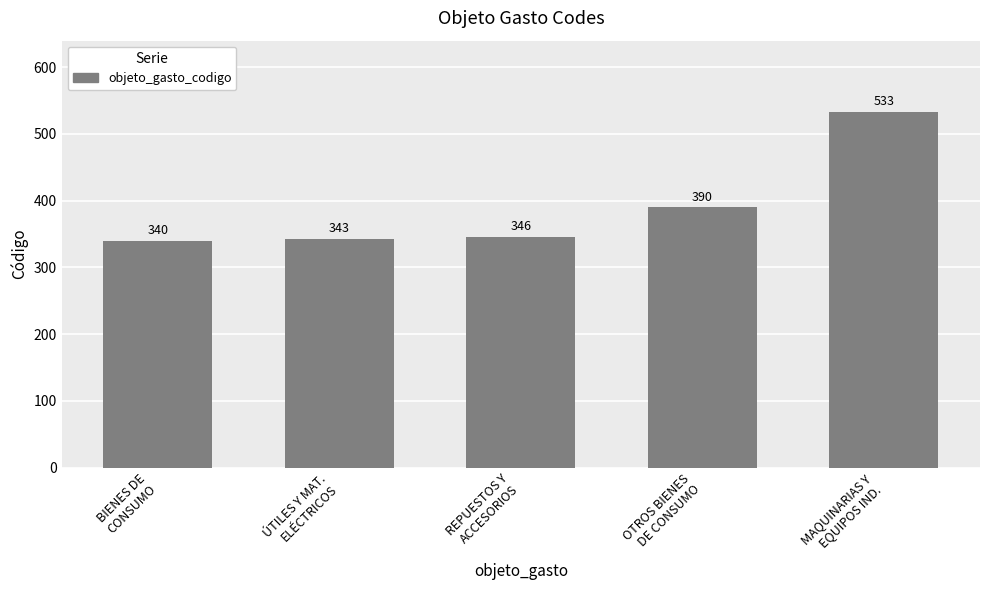

Which label corresponds to the largest value in the chart?

MAQUINARIAS Y
EQUIPOS IND.